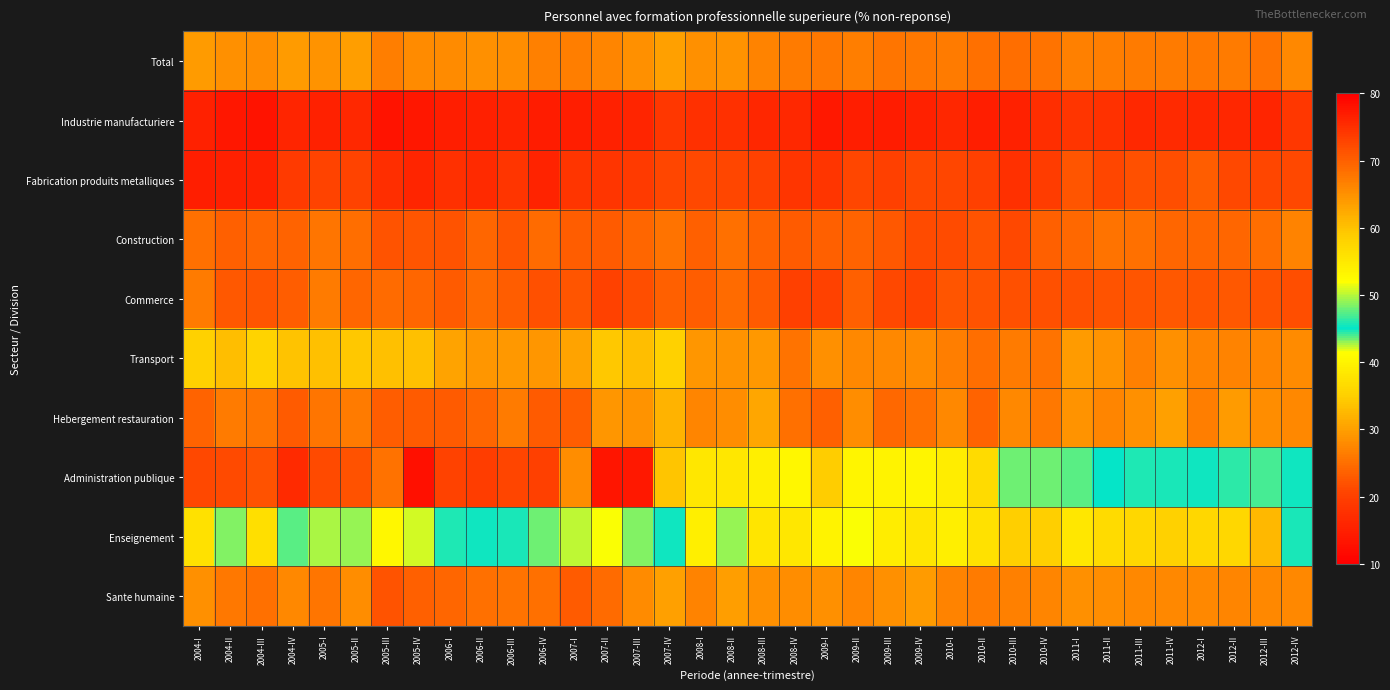

Reading left to right, list all the values displayed in this chart.

Total: 2004-I=29.7	2004-II=28.5	2004-III=28.1	2004-IV=29.6	2005-I=28.8	2005-II=29.7	2005-III=26.6	2005-IV=27.8	2006-I=27.9	2006-II=28.6	2006-III=28.3	2006-IV=26.9	2007-I=26.4	2007-II=27.3	2007-III=28.5	2007-IV=30.2	2008-I=28.4	2008-II=28.7	2008-III=27.2	2008-IV=26.2	2009-I=25.9	2009-II=26.5	2009-III=25.7	2009-IV=25.9	2010-I=26.4	2010-II=25.2	2010-III=24.9	2010-IV=25.6	2011-I=26.9	2011-II=26.5	2011-III=26.1	2011-IV=26.3	2012-I=25.9	2012-II=26.1	2012-III=25.5	2012-IV=27.6
Industrie manufacturiere: 2004-I=15.2	2004-II=13.6	2004-III=13.3	2004-IV=15.8	2005-I=15.2	2005-II=16.3	2005-III=13.0	2005-IV=13.8	2006-I=14.8	2006-II=15.0	2006-III=15.7	2006-IV=14.6	2007-I=14.8	2007-II=15.4	2007-III=15.9	2007-IV=18.7	2008-I=17.4	2008-II=17.6	2008-III=16.1	2008-IV=16.3	2009-I=13.9	2009-II=14.8	2009-III=14.4	2009-IV=15.4	2010-I=16.3	2010-II=14.7	2010-III=15.2	2010-IV=17.2	2011-I=18.4	2011-II=17.9	2011-III=16.5	2011-IV=16.8	2012-I=16.2	2012-II=16.0	2012-III=15.8	2012-IV=18.6
Fabrication produits metalliques: 2004-I=14.7	2004-II=15.1	2004-III=15.3	2004-IV=19.2	2005-I=20.6	2005-II=20.5	2005-III=17.2	2005-IV=15.9	2006-I=17.6	2006-II=16.7	2006-III=18.3	2006-IV=15.7	2007-I=18.2	2007-II=18.5	2007-III=19.2	2007-IV=20.9	2008-I=21.0	2008-II=20.8	2008-III=20.2	2008-IV=18.3	2009-I=18.3	2009-II=20.8	2009-III=20.1	2009-IV=21.0	2010-I=20.7	2010-II=20.1	2010-III=17.5	2010-IV=19.5	2011-I=22.5	2011-II=20.8	2011-III=21.9	2011-IV=21.7	2012-I=23.2	2012-II=21.2	2012-III=20.8	2012-IV=21.0
Construction: 2004-I=25.2	2004-II=23.6	2004-III=24.0	2004-IV=23.8	2005-I=25.8	2005-II=24.9	2005-III=22.1	2005-IV=22.5	2006-I=22.2	2006-II=24.1	2006-III=22.5	2006-IV=24.6	2007-I=23.3	2007-II=23.0	2007-III=24.0	2007-IV=25.5	2008-I=23.6	2008-II=25.2	2008-III=23.8	2008-IV=23.1	2009-I=23.4	2009-II=23.7	2009-III=22.7	2009-IV=21.2	2010-I=21.4	2010-II=22.1	2010-III=21.1	2010-IV=23.5	2011-I=24.4	2011-II=25.4	2011-III=25.2	2011-IV=24.1	2012-I=24.0	2012-II=24.1	2012-III=25.0	2012-IV=27.0
Commerce: 2004-I=26.3	2004-II=22.8	2004-III=22.5	2004-IV=23.3	2005-I=26.4	2005-II=24.1	2005-III=24.5	2005-IV=24.0	2006-I=22.9	2006-II=24.5	2006-III=23.4	2006-IV=21.8	2007-I=22.5	2007-II=20.4	2007-III=21.6	2007-IV=23.6	2008-I=23.3	2008-II=24.6	2008-III=22.9	2008-IV=20.0	2009-I=20.2	2009-II=23.6	2009-III=21.2	2009-IV=20.5	2010-I=22.6	2010-II=22.1	2010-III=21.8	2010-IV=21.9	2011-I=21.9	2011-II=22.3	2011-III=22.4	2011-IV=22.7	2012-I=22.5	2012-II=22.8	2012-III=22.1	2012-IV=21.8
Transport: 2004-I=35.4	2004-II=33.1	2004-III=35.4	2004-IV=33.6	2005-I=33.4	2005-II=34.3	2005-III=33.5	2005-IV=33.5	2006-I=30.4	2006-II=29.0	2006-III=29.2	2006-IV=29.1	2007-I=30.3	2007-II=34.3	2007-III=33.0	2007-IV=35.3	2008-I=28.9	2008-II=28.7	2008-III=29.3	2008-IV=25.3	2009-I=28.4	2009-II=27.7	2009-III=27.8	2009-IV=27.9	2010-I=26.6	2010-II=25.0	2010-III=26.4	2010-IV=25.4	2011-I=29.7	2011-II=28.7	2011-III=26.7	2011-IV=28.4	2012-I=27.0	2012-II=27.2	2012-III=27.3	2012-IV=27.9
Hebergement restauration: 2004-I=23.9	2004-II=26.4	2004-III=25.7	2004-IV=22.9	2005-I=25.8	2005-II=26.3	2005-III=23.2	2005-IV=23.1	2006-I=22.9	2006-II=24.2	2006-III=26.2	2006-IV=23.0	2007-I=23.3	2007-II=29.1	2007-III=28.8	2007-IV=32.0	2008-I=27.5	2008-II=28.2	2008-III=30.7	2008-IV=25.2	2009-I=23.6	2009-II=28.3	2009-III=24.4	2009-IV=25.1	2010-I=27.5	2010-II=23.9	2010-III=27.5	2010-IV=25.9	2011-I=28.8	2011-II=27.3	2011-III=28.6	2011-IV=30.0	2012-I=26.5	2012-II=29.5	2012-III=28.3	2012-IV=27.7
Administration publique: 2004-I=72.6	2004-II=72.2	2004-III=71.4	2004-IV=75.4	2005-I=72.3	2005-II=71.5	2005-III=68.2	2005-IV=78.2	2006-I=72.9	2006-II=73.6	2006-III=72.9	2006-IV=73.3	2007-I=65.4	2007-II=77.7	2007-III=77.5	2007-IV=59.6	2008-I=55.3	2008-II=55.2	2008-III=54.1	2008-IV=52.9	2009-I=58.8	2009-II=53.3	2009-III=53.5	2009-IV=53.4	2010-I=54.5	2010-II=56.8	2010-III=43.6	2010-IV=43.4	2011-I=43.9	2011-II=45.3	2011-III=44.5	2011-IV=45.6	2012-I=45.4	2012-II=46.3	2012-III=44.1	2012-IV=45.5
Enseignement: 2004-I=37.5	2004-II=43.2	2004-III=37.2	2004-IV=43.7	2005-I=42.6	2005-II=42.9	2005-III=40.5	2005-IV=42.2	2006-I=44.7	2006-II=45.4	2006-III=45.8	2006-IV=43.5	2007-I=42.5	2007-II=41.5	2007-III=43.2	2007-IV=45.4	2008-I=39.4	2008-II=43.0	2008-III=37.9	2008-IV=38.2	2009-I=40.0	2009-II=41.6	2009-III=39.1	2009-IV=38.0	2010-I=39.4	2010-II=37.6	2010-III=35.1	2010-IV=35.1	2011-I=38.3	2011-II=36.7	2011-III=36.0	2011-IV=35.3	2012-I=36.0	2012-II=36.1	2012-III=32.7	2012-IV=45.6
Sante humaine: 2004-I=28.6	2004-II=25.9	2004-III=25.3	2004-IV=27.7	2005-I=25.8	2005-II=28.1	2005-III=22.0	2005-IV=23.5	2006-I=24.1	2006-II=25.1	2006-III=25.5	2006-IV=25.1	2007-I=23.0	2007-II=24.7	2007-III=27.8	2007-IV=30.0	2008-I=27.1	2008-II=29.7	2008-III=28.4	2008-IV=28.1	2009-I=28.4	2009-II=27.3	2009-III=28.5	2009-IV=29.5	2010-I=27.2	2010-II=26.3	2010-III=26.9	2010-IV=27.2	2011-I=28.4	2011-II=28.1	2011-III=27.6	2011-IV=27.7	2012-I=27.7	2012-II=27.4	2012-III=27.5	2012-IV=27.7